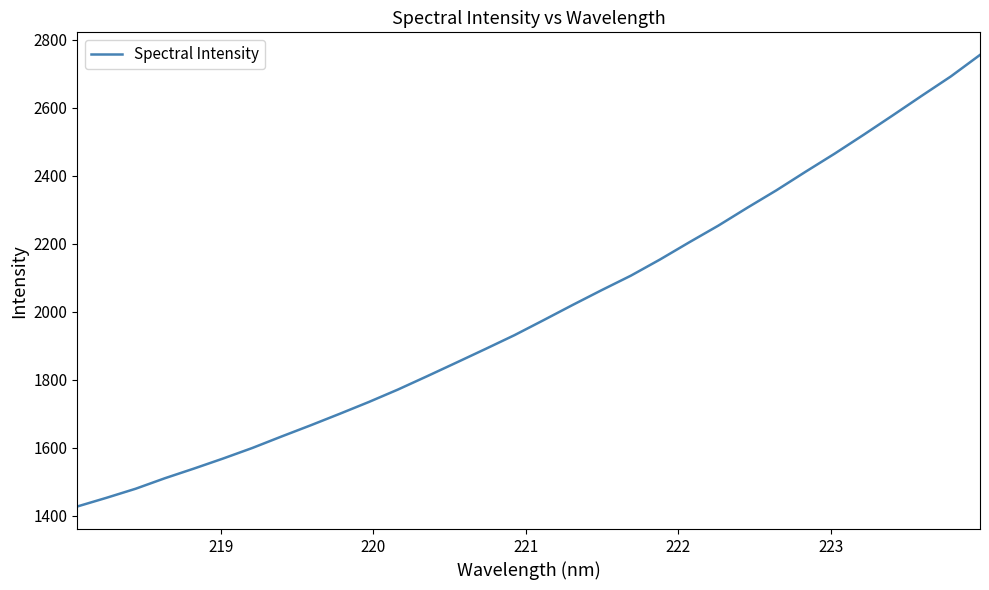

What is the greatest value displayed?

2755.6